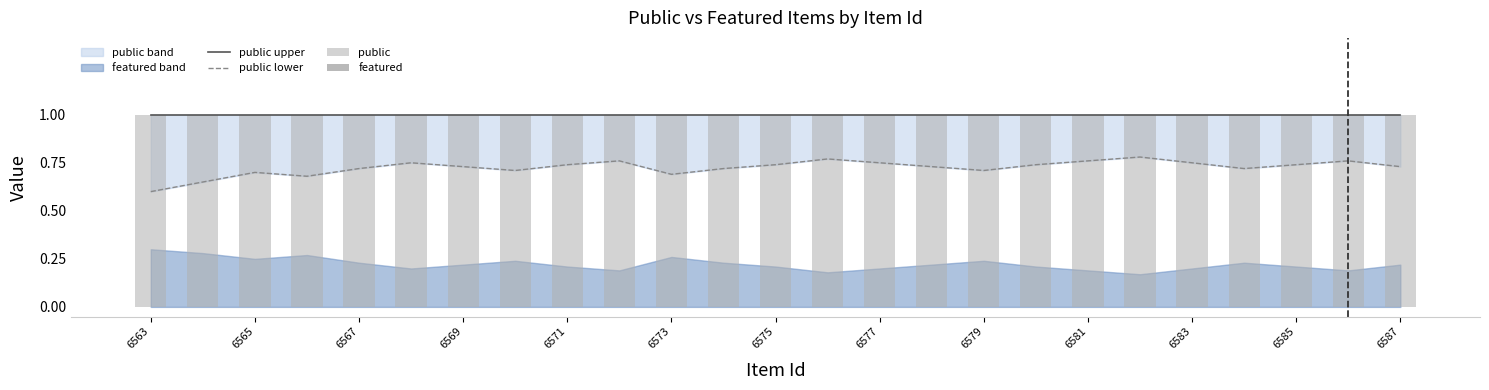

What is the value of the public bar at the 10th from the left?

1.0